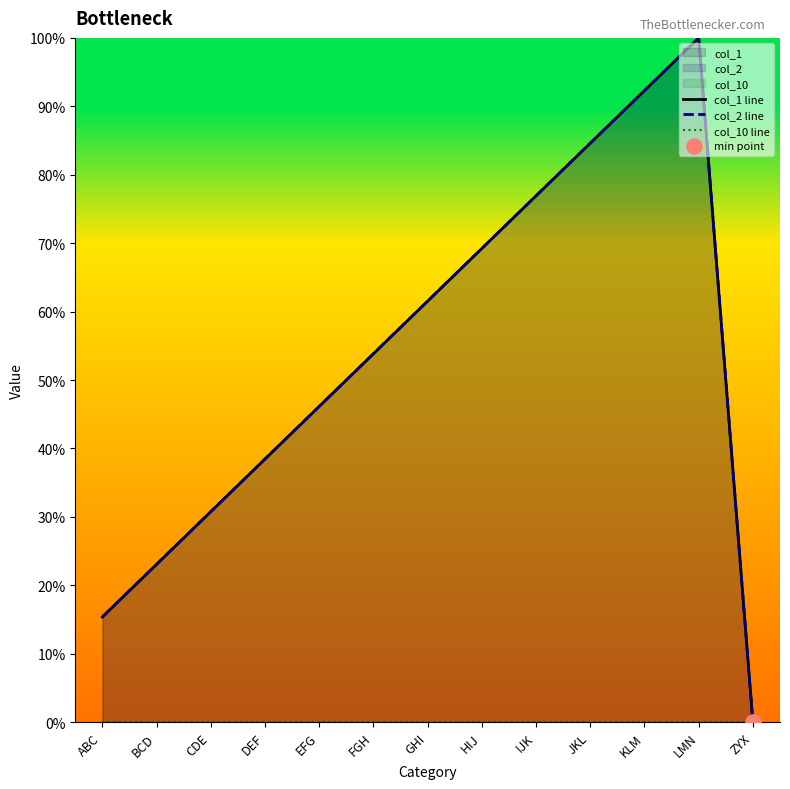

Which series reaches the maximum Y coordinate?

col_1 line